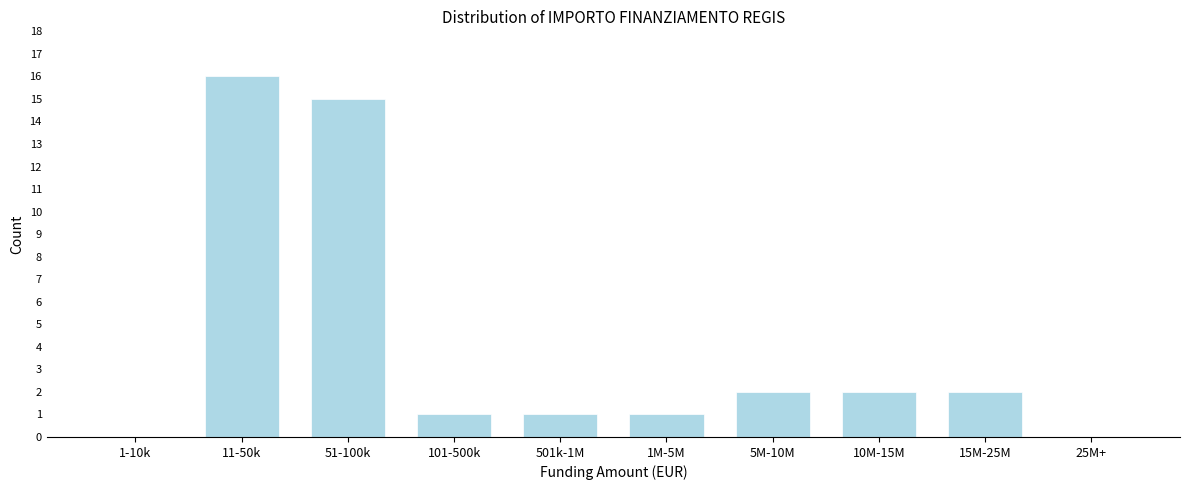

Reading left to right, extract all data points from this chart.

1-10k=0	11-50k=16	51-100k=15	101-500k=1	501k-1M=1	1M-5M=1	5M-10M=2	10M-15M=2	15M-25M=2	25M+=0